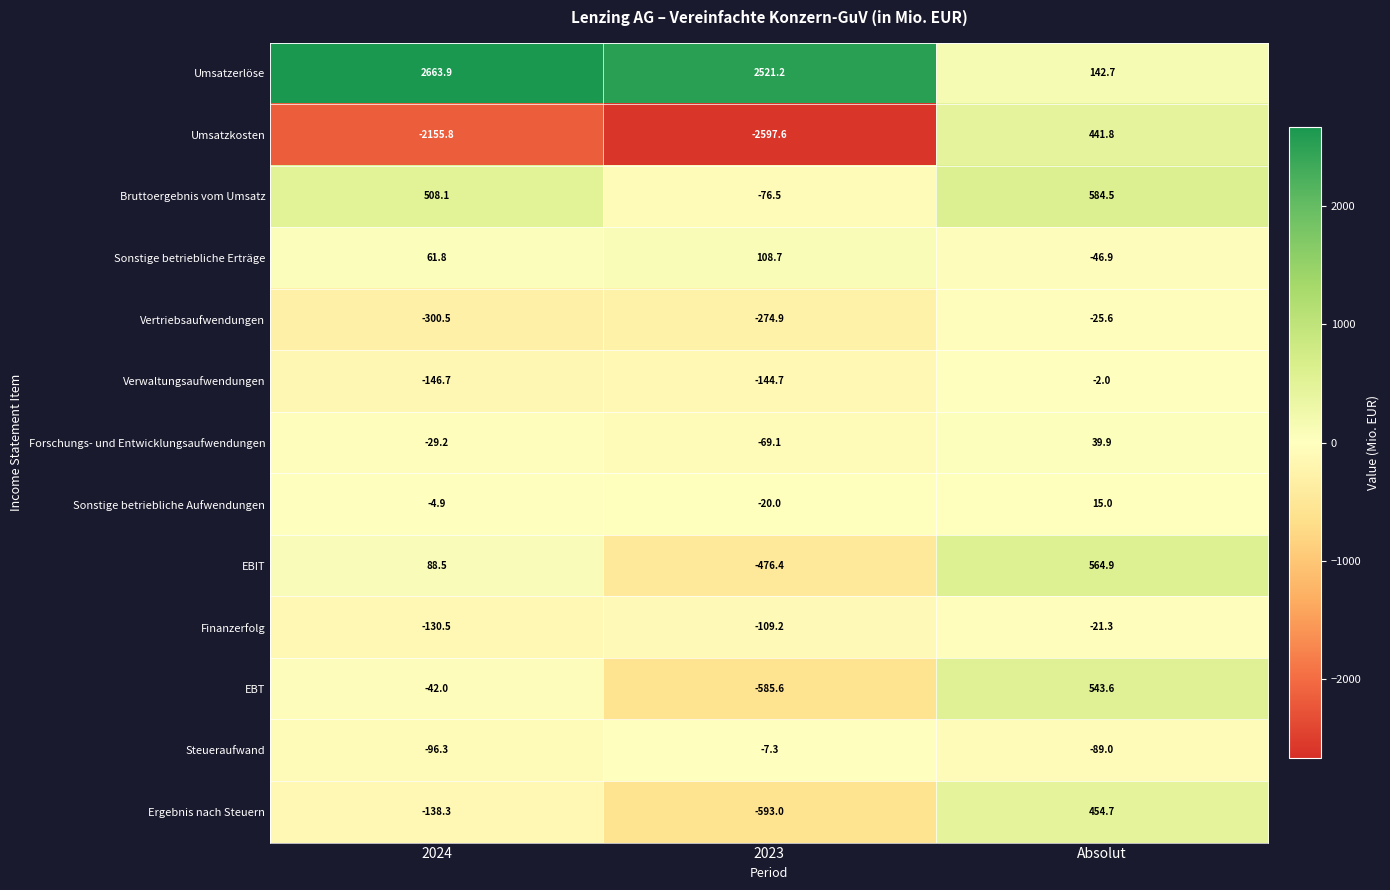

What is the maximum value for Finanzerfolg?

-21.3